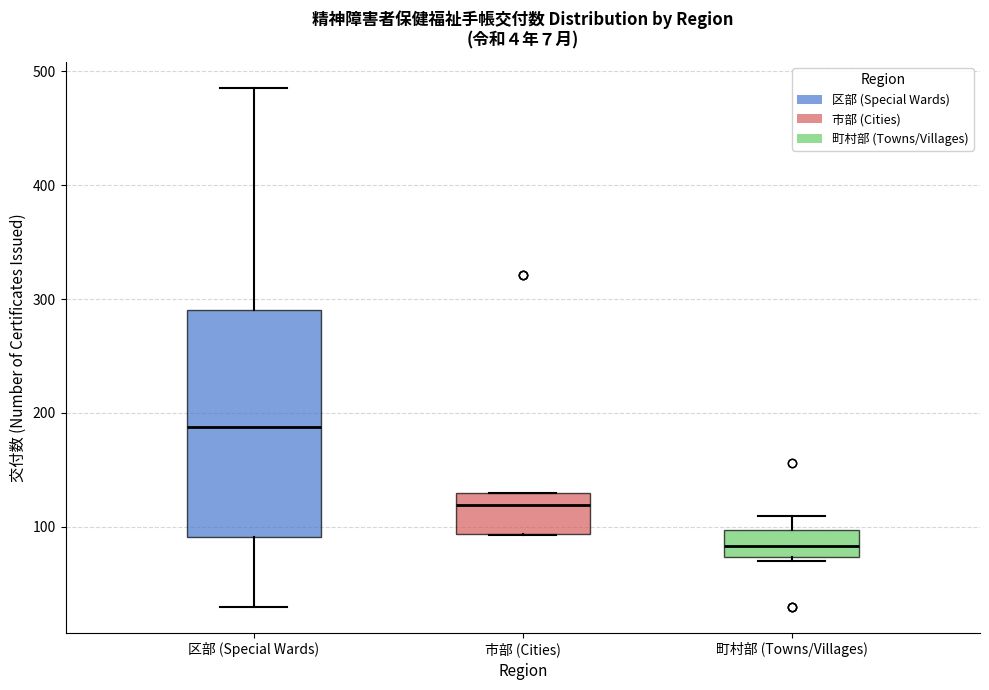

Reading left to right, read every box against the y-axis: the position of its median line, the range the box covers, and the ends of its whiskers. The values are not printed on the chart, so give them approximately, as read against the axis.

区部 (Special Wards): median 190, box 90 to 290, whiskers 30 to 490
市部 (Cities): median 120, box 90 to 130, whiskers 90 to 130
町村部 (Towns/Villages): median 80, box 70 to 100, whiskers 70 (just below the box's lower edge) to 110